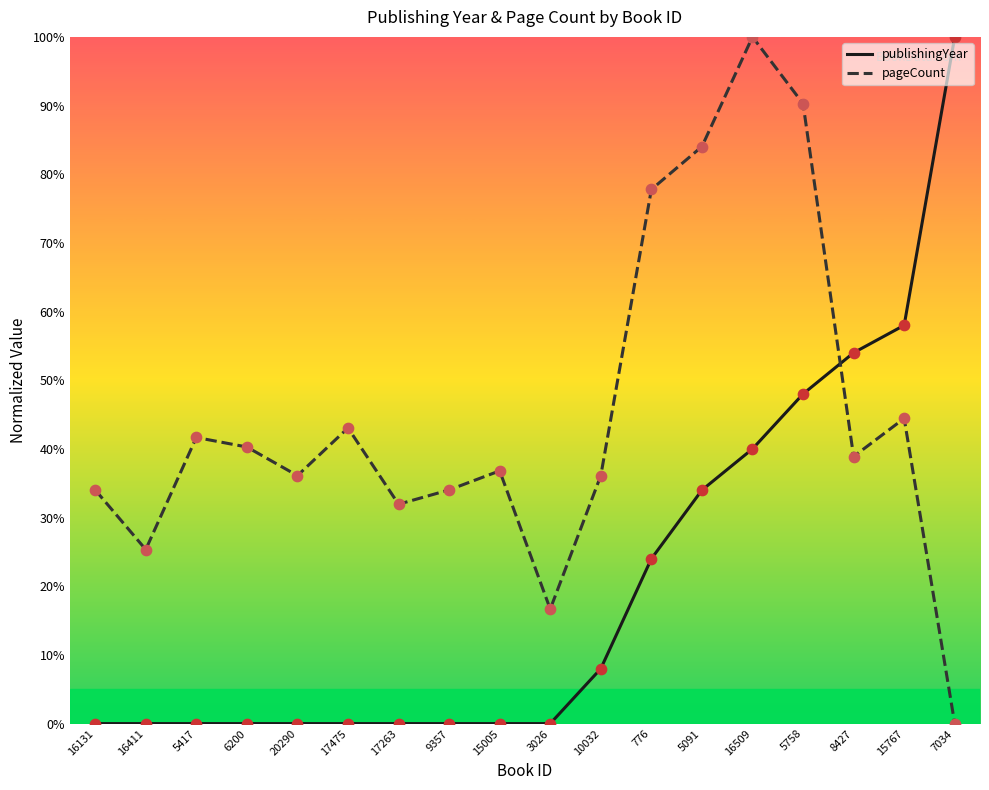

At how many categories does at least one series exceed 89?

3